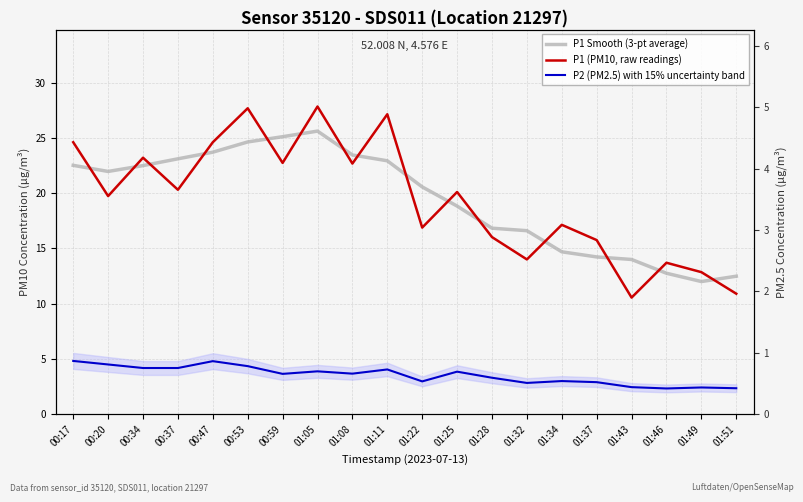

At how many categories does at least one series exceed 6?

20